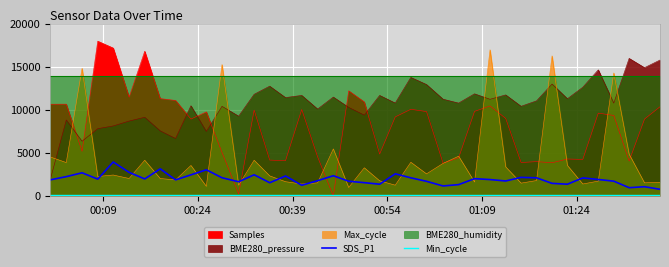

True or false: SDS_P1 and Min_cycle intersect in this chart.

False